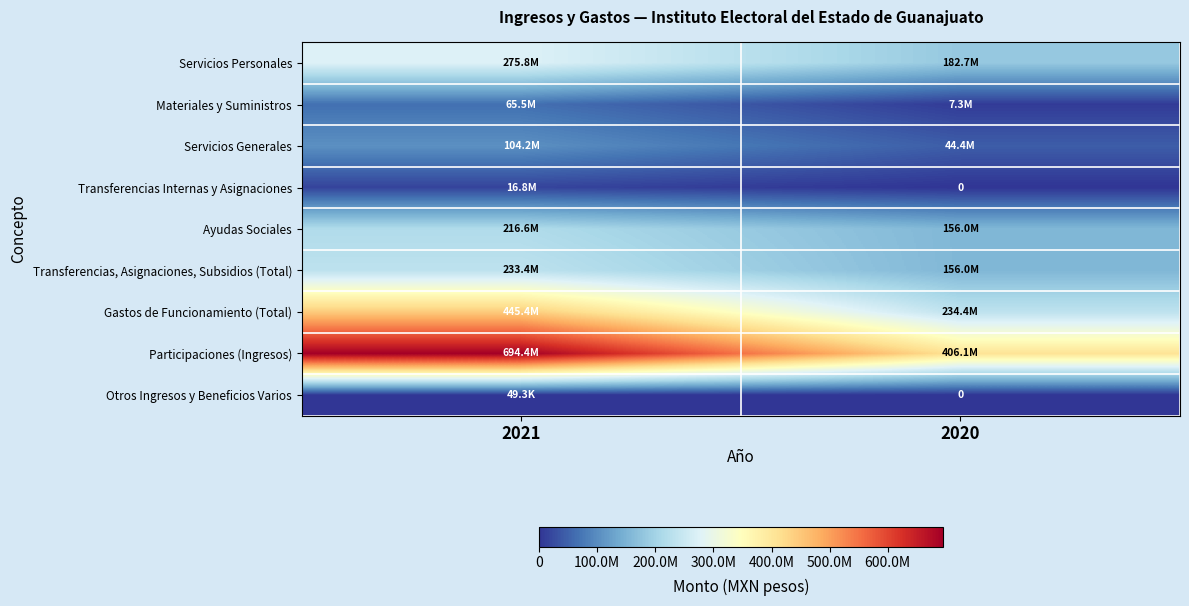

Which series has the largest range (max minus min)?

Participaciones (Ingresos)